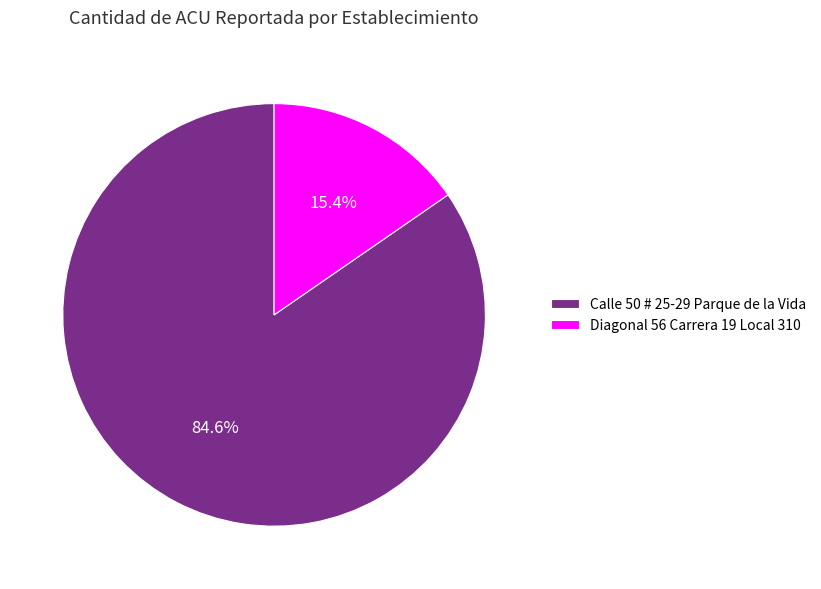

Is Diagonal 56 Carrera 19 Local 310 the majority of the pie?

No